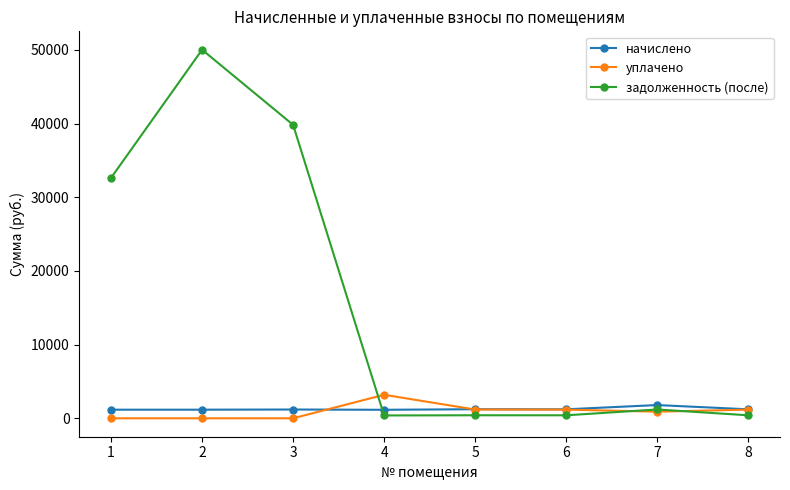

The value of задолженность (после) at 7 is 1197.5. True or false?

True